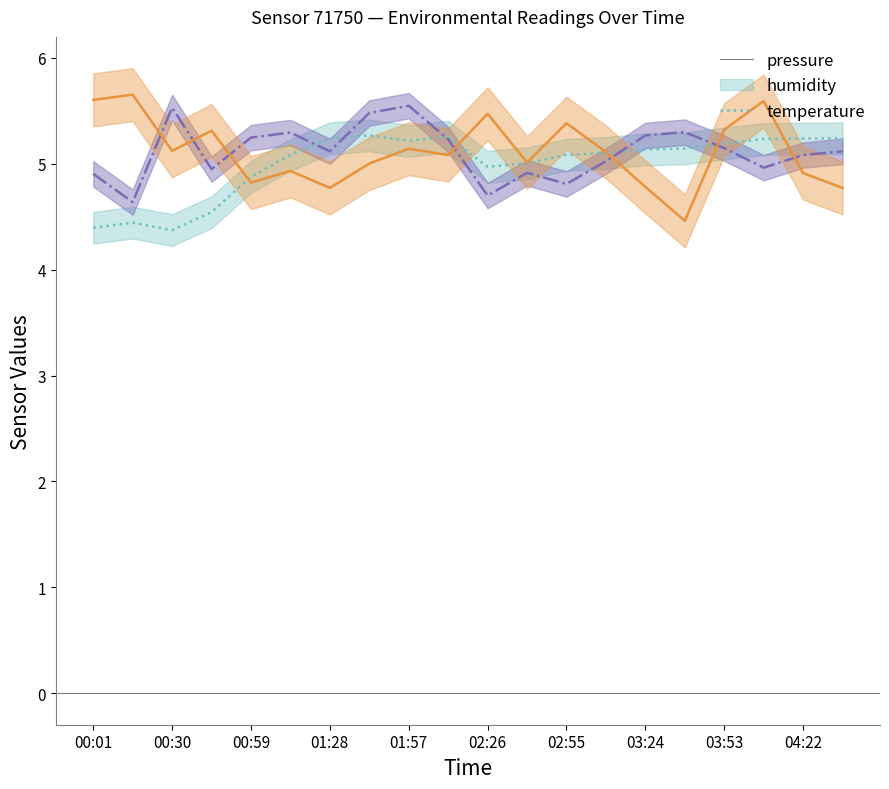

Where is humidity nearest to the value 5?

13